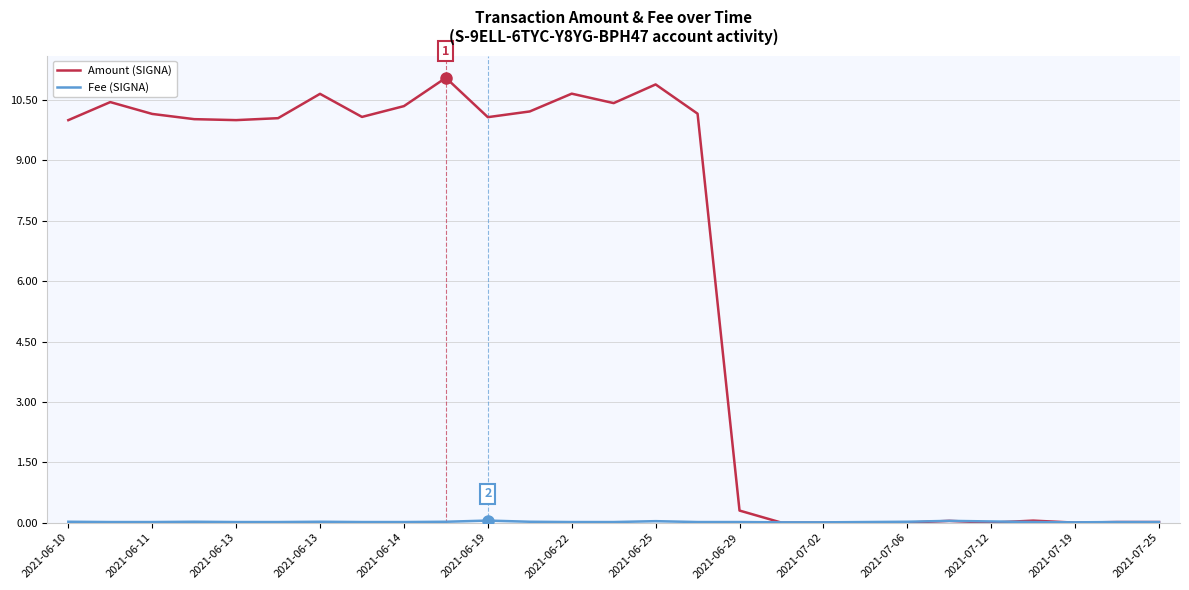

Does the chart display data point markers on the line(s)?

No